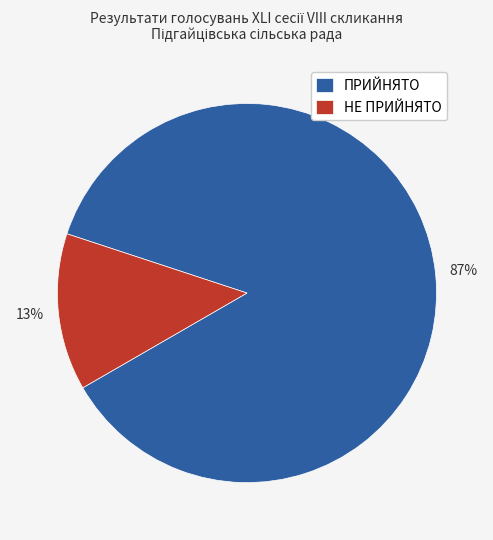

To the nearest percent, what is the combined percentage of ПРИЙНЯТО and НЕ ПРИЙНЯТО?

100%